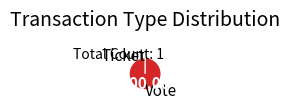

How many slices are in this pie chart?

2